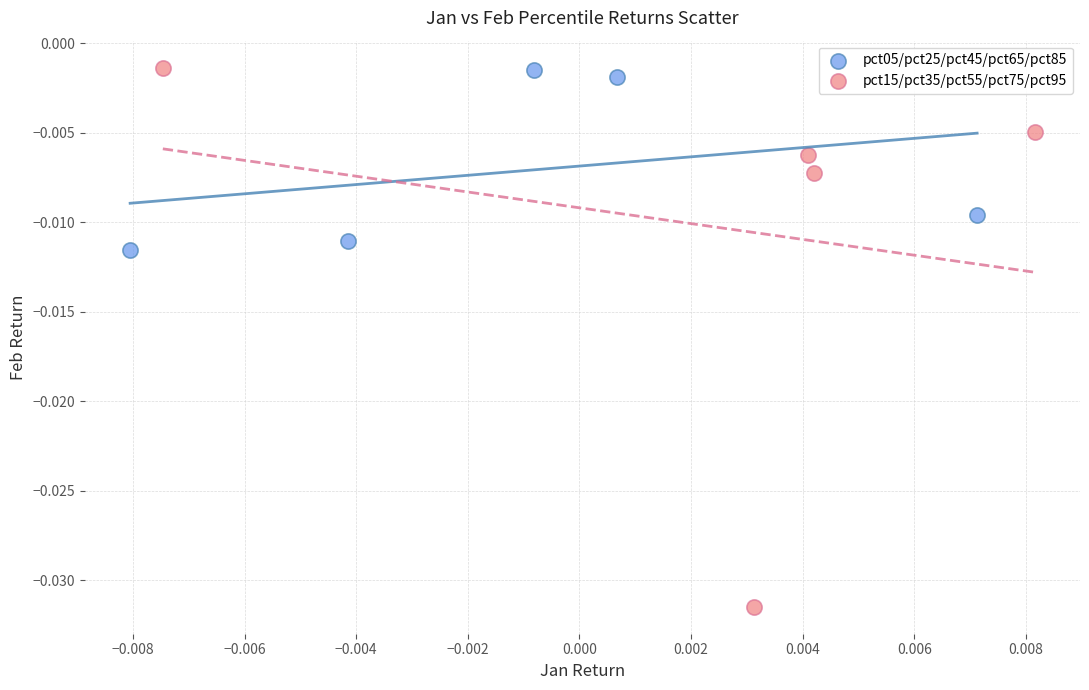

Which series reaches the minimum Y coordinate?

pct15/pct35/pct55/pct75/pct95